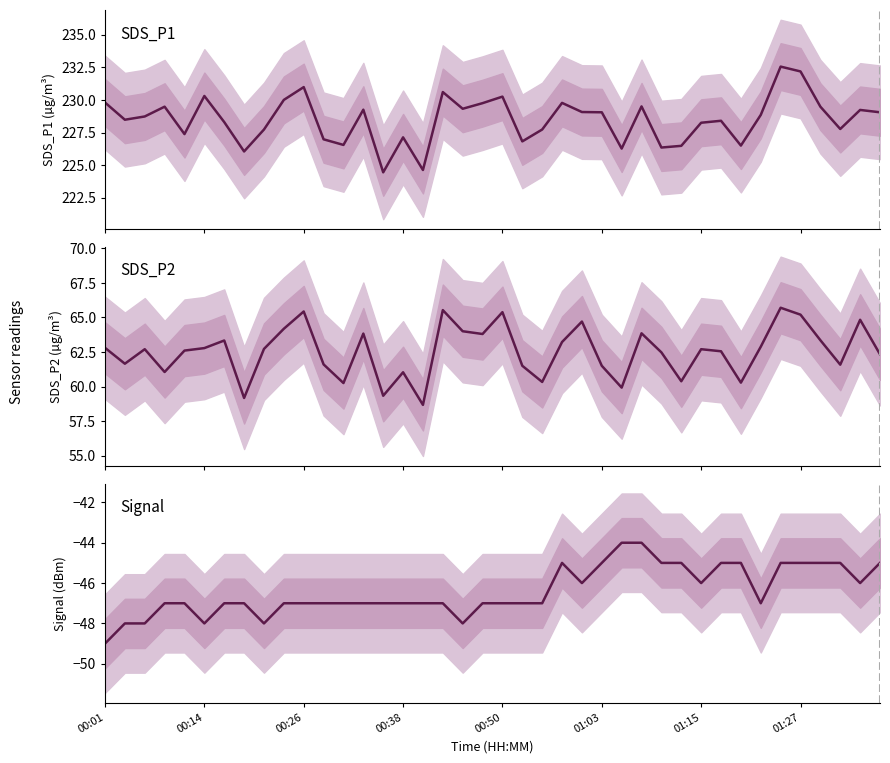

What is the sum of the SDS_P2 values at 19 and 39?

126.1